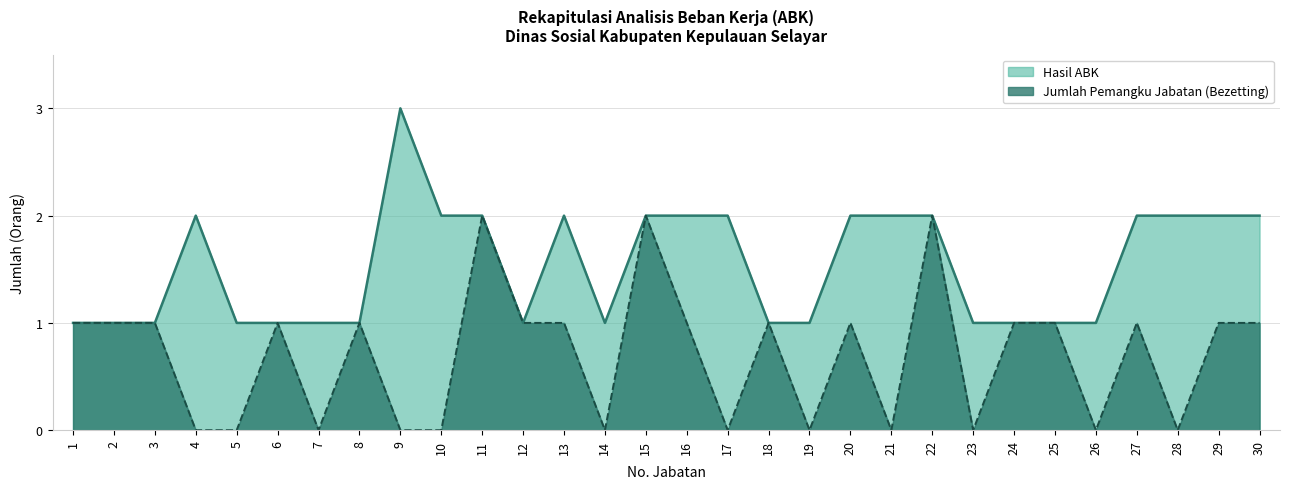

True or false: bezetting and hasil_abk cross at least once.

False